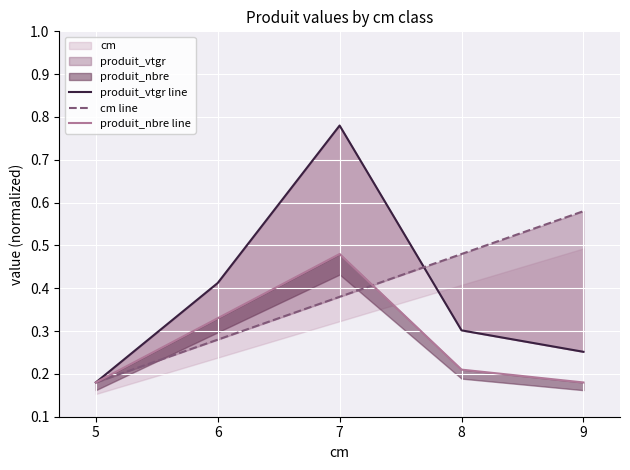

Which series ends up on top after the final intersection of produit_vtgr line and cm line?

cm line